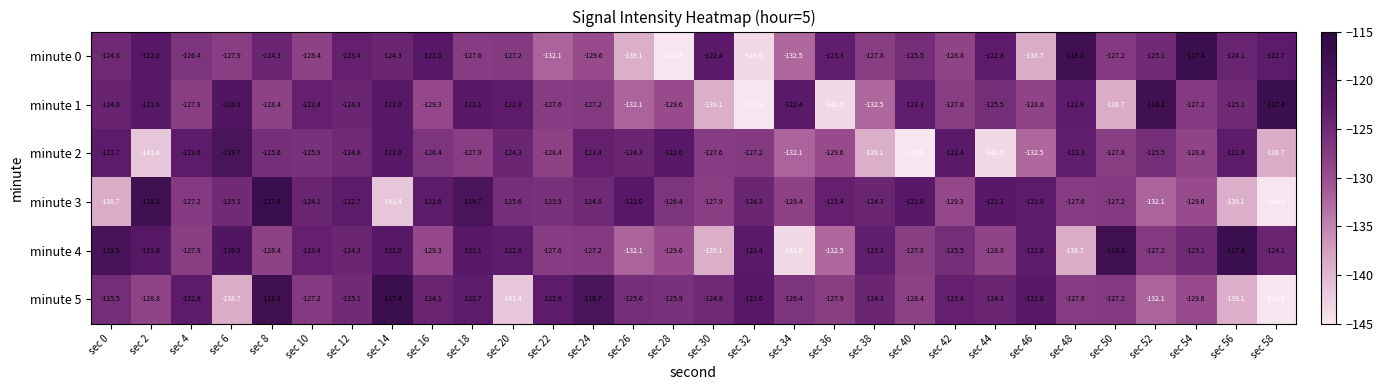

What value does the minute 0 series have at sec 6?

-127.9